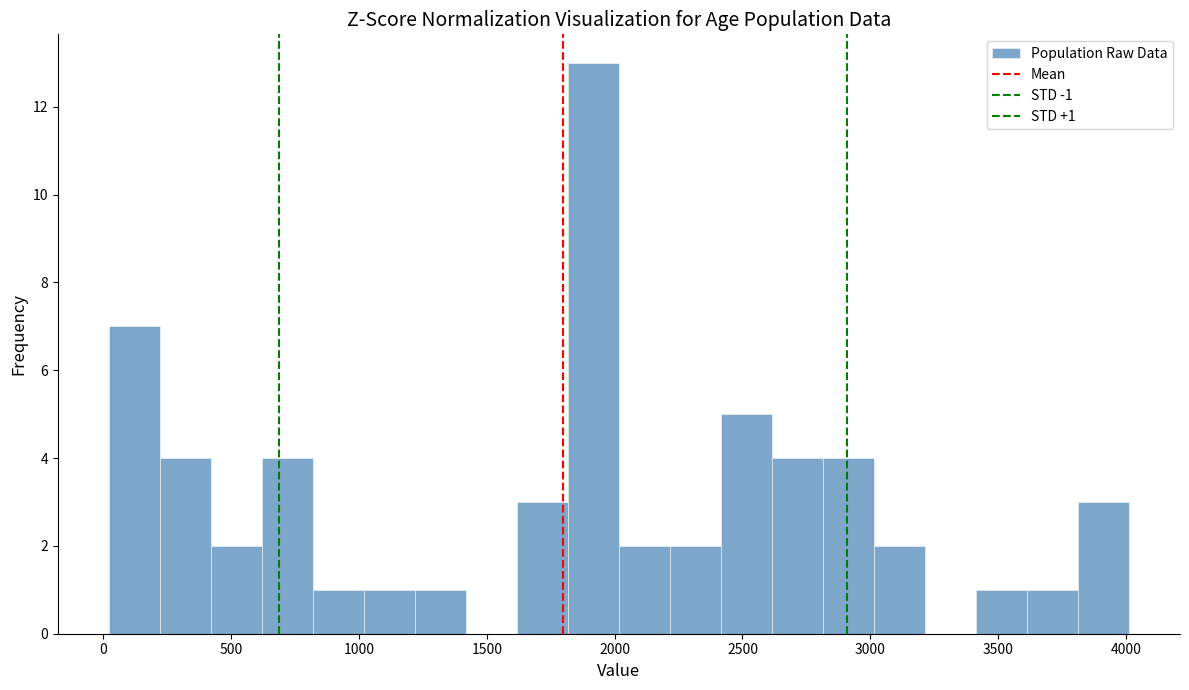

Around what value on the x-axis is the tallest bar? Give the approximate position of its centre, as read against the axis.

1900